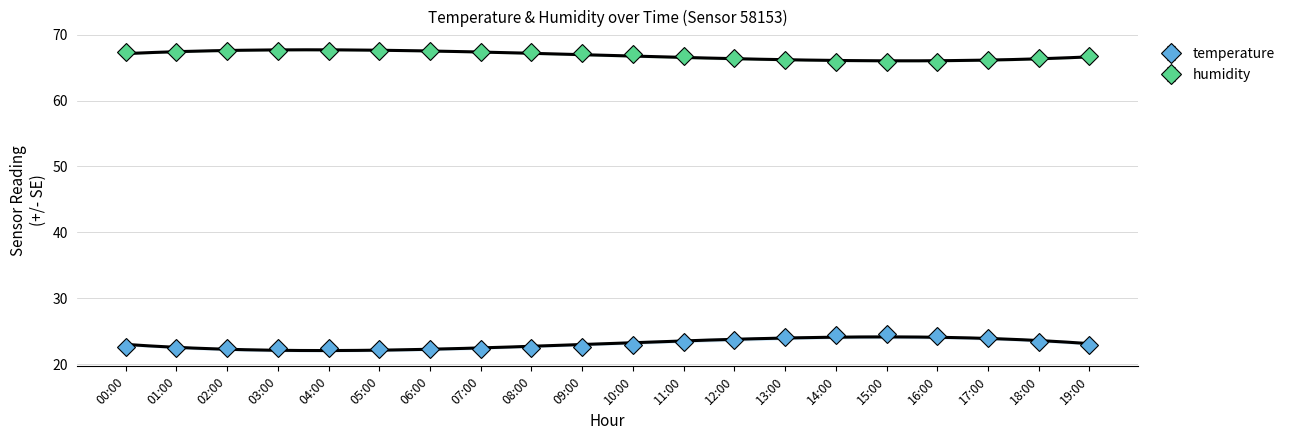

Rank the series by their average value, from highest to lowest.

humidity, temperature